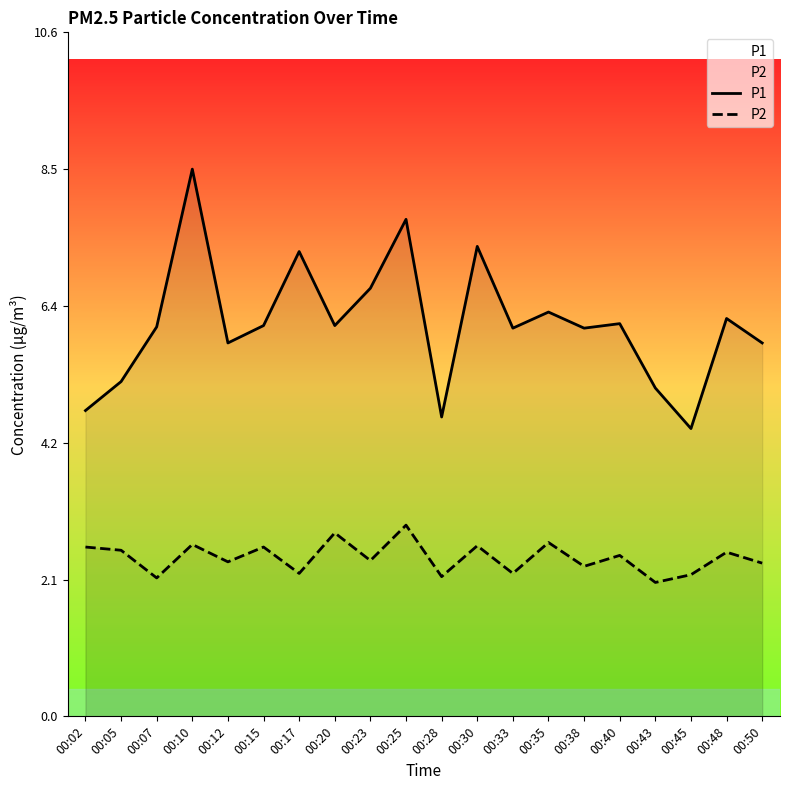

At which category is the sum across all series the highest?

00:10